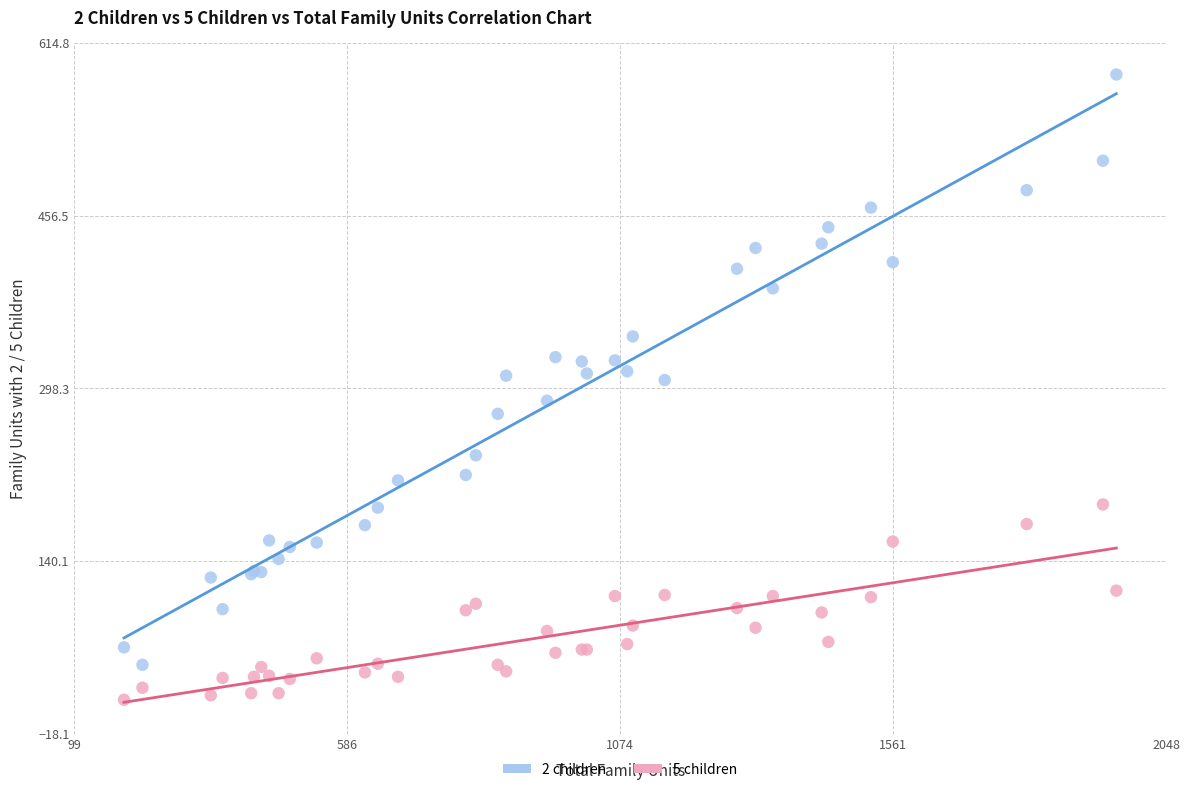

Which series contains the lowest Y value?

5 children